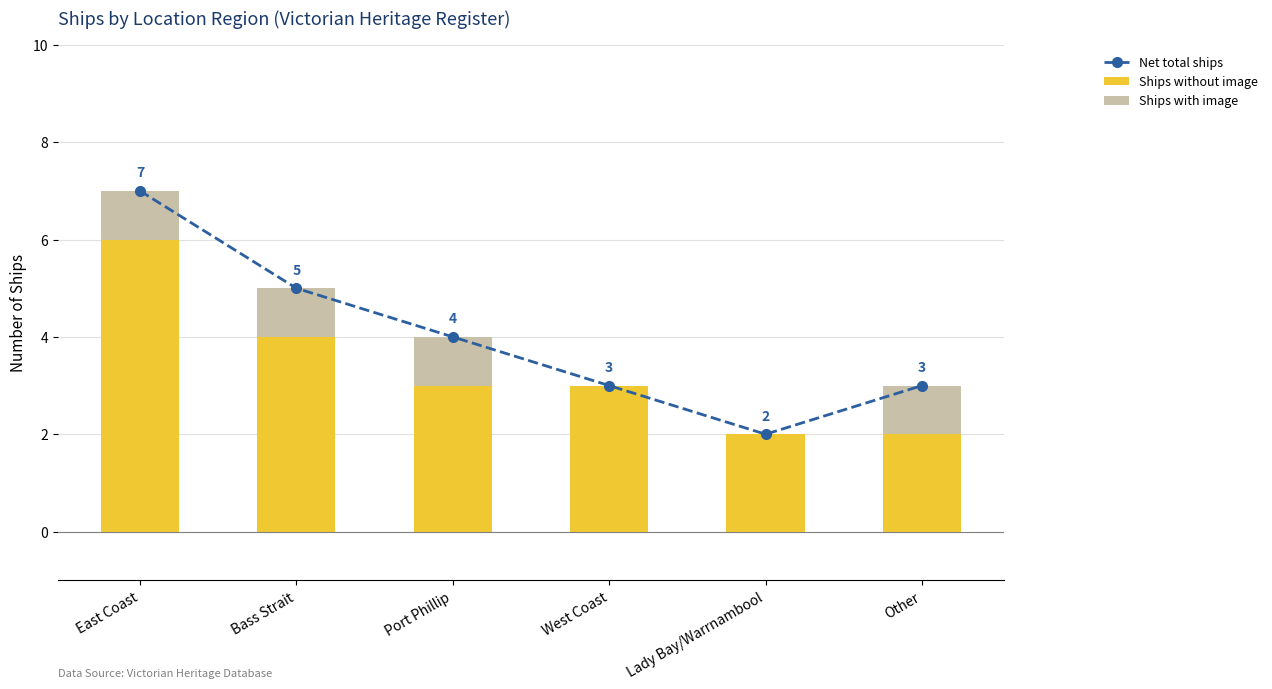

What position from the left is Port Phillip?

3